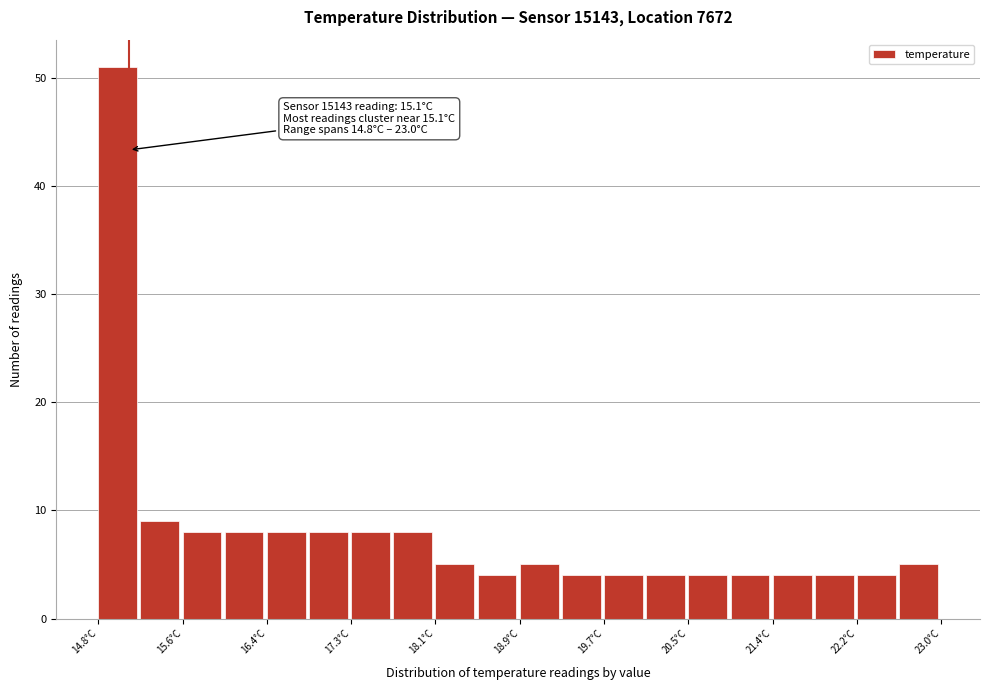

Which range on the x-axis has the tallest bar?

14.80 to 15.21